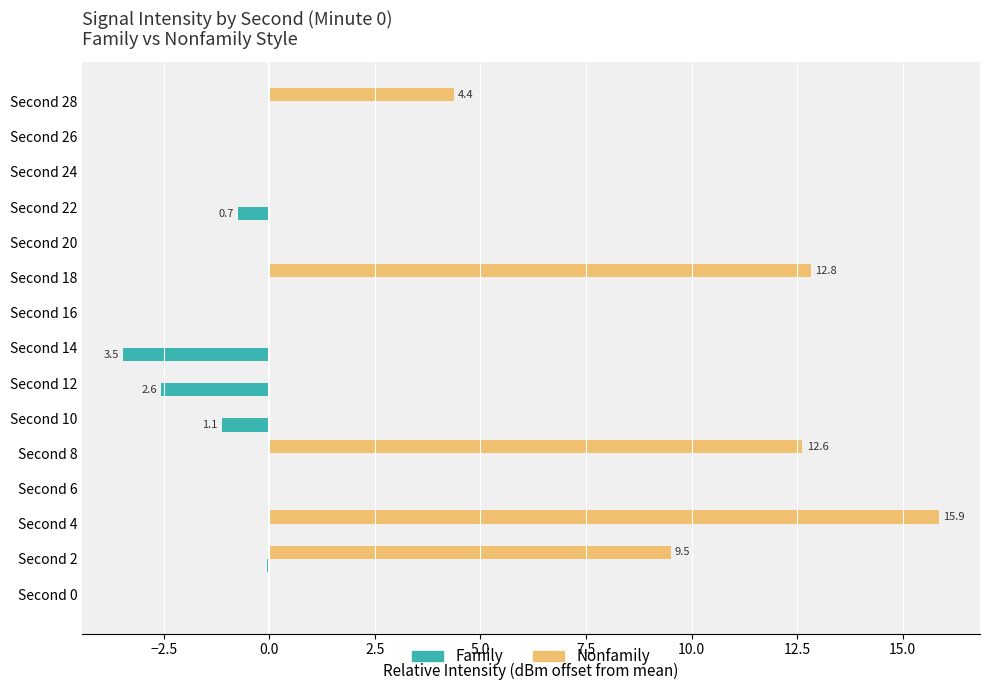

What is the average value of the Nonfamily series?

3.7